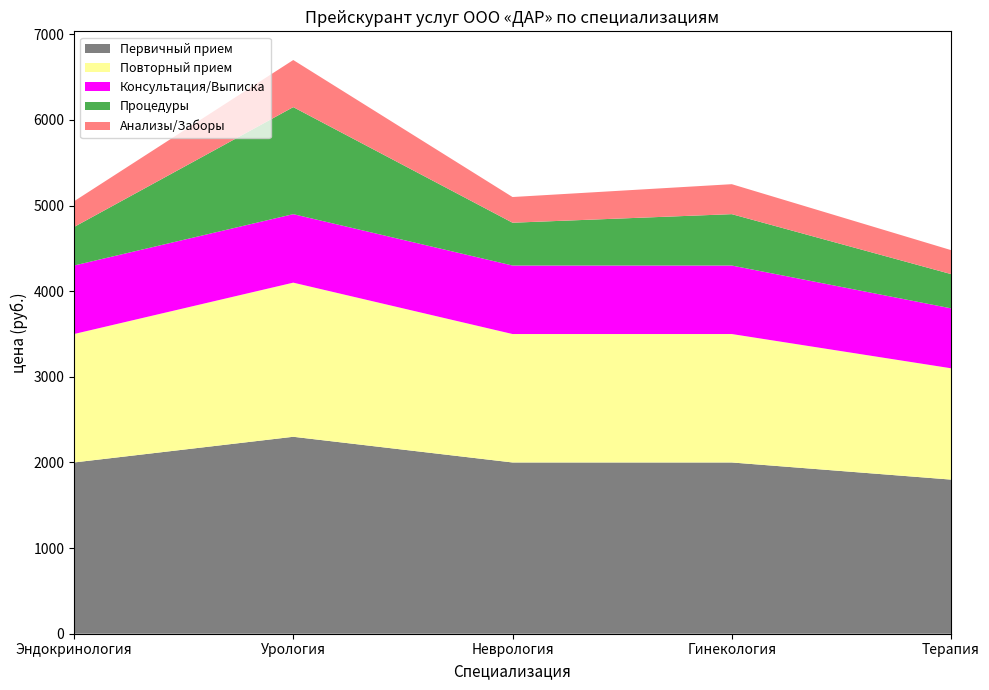

Reading left to right, extract all data points from this chart.

Первичный прием: 2000	2300	2000	2000	1800
Повторный прием: 1500	1800	1500	1500	1300
Консультация/Выписка: 800	800	800	800	700
Процедуры: 450	1250	500	600	400
Анализы/Заборы: 300	550	300	350	280